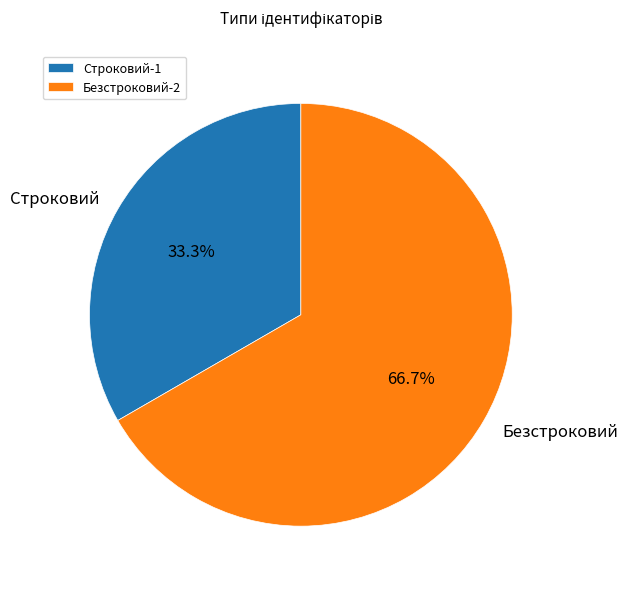

Rank the categories by value from lowest to highest.

Строковий, Безстроковий